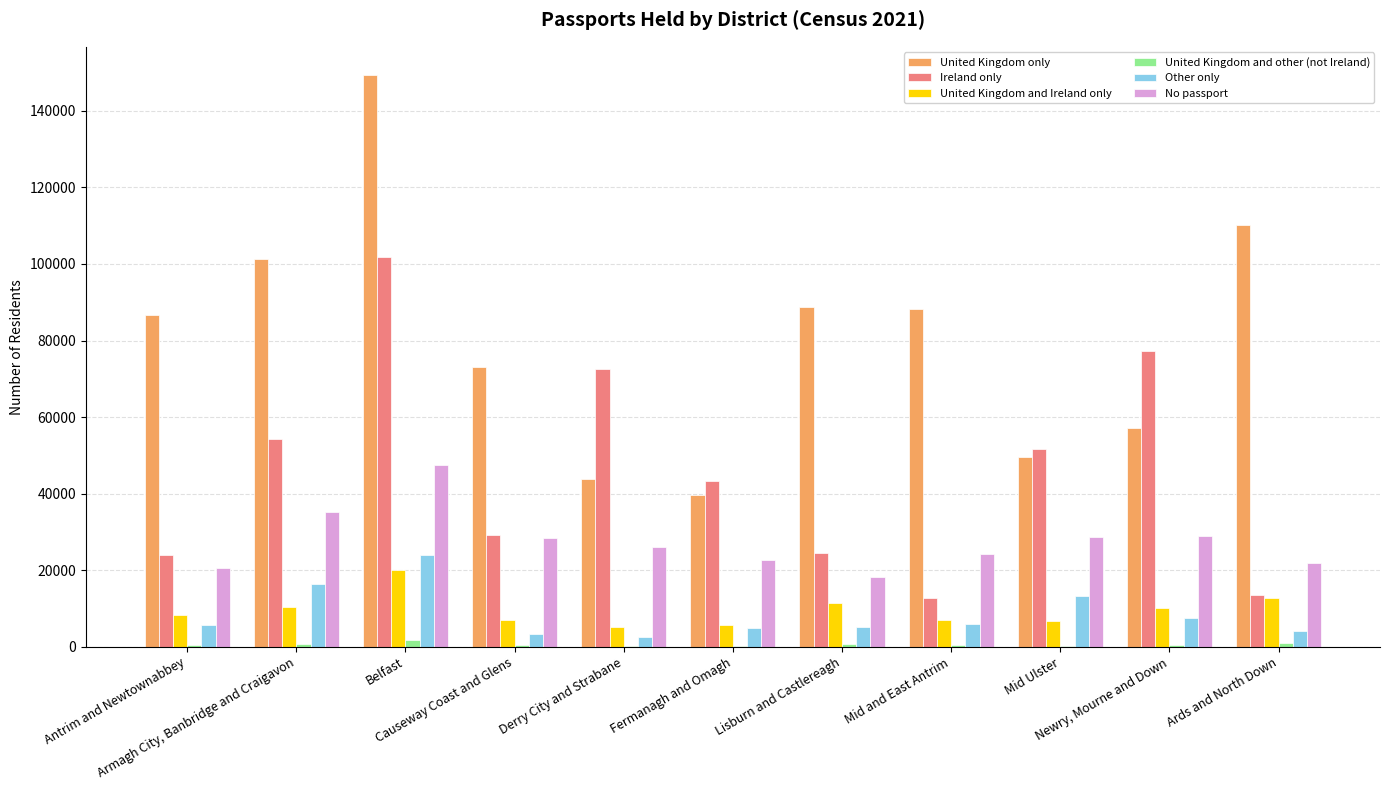

At which category is the sum across all series the highest?

Belfast